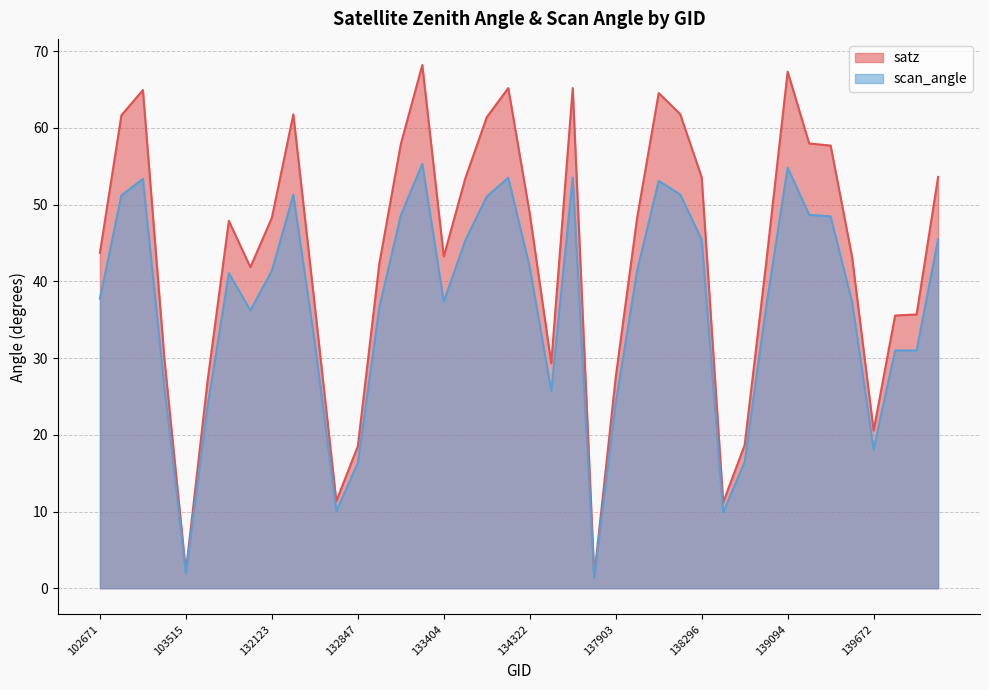

What is the minimum value for scan_angle?

1.4